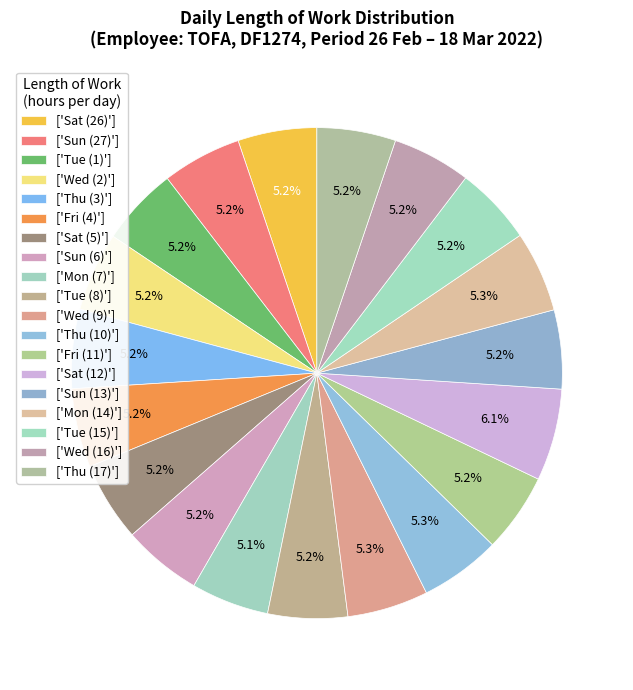

Count the number of slices in the pie.

19